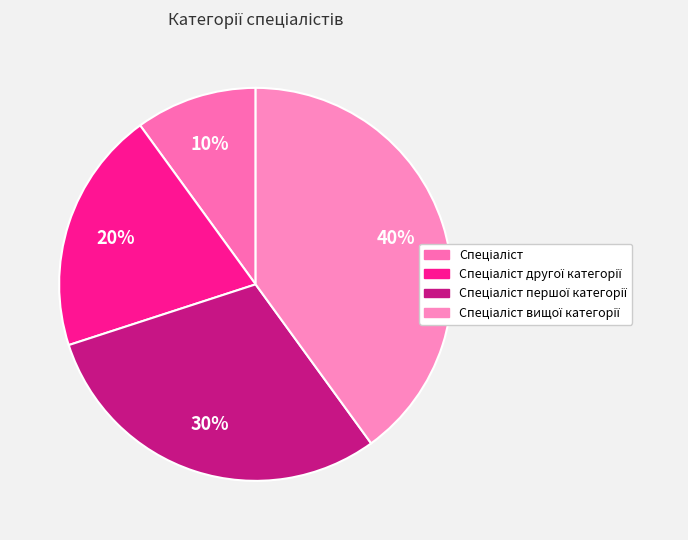

Which has a higher value, Спеціаліст вищої категорії or Спеціаліст першої категорії?

Спеціаліст вищої категорії